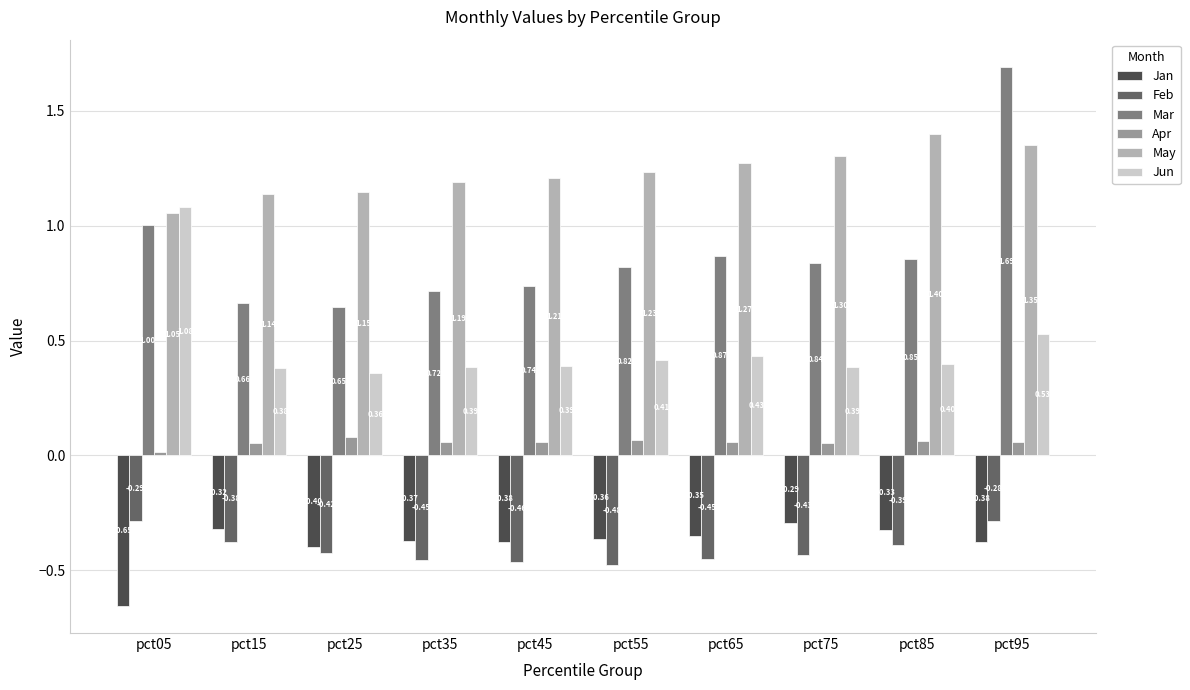

Is it true that Feb equals -0.1 at pct55?

False